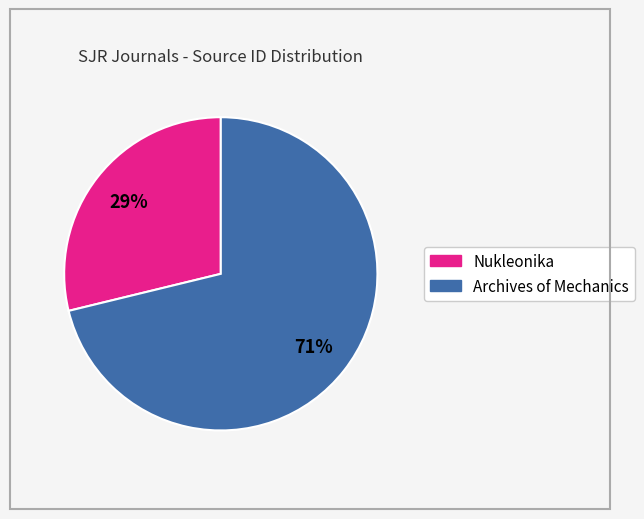

What percentage is the Archives of Mechanics slice, to the nearest percent?

71%